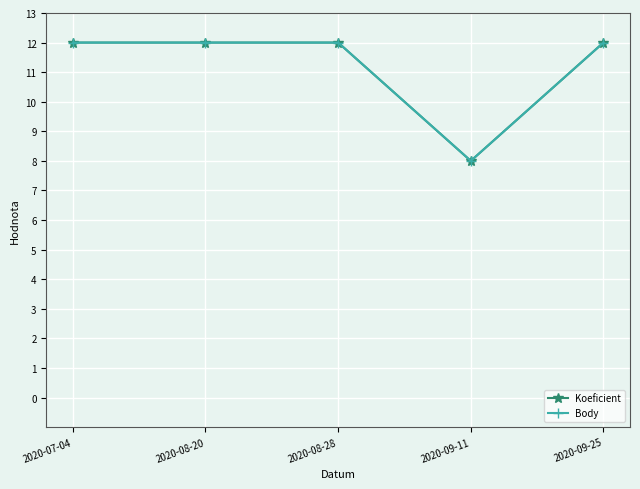

Is this an area chart (filled region under the line)?

No